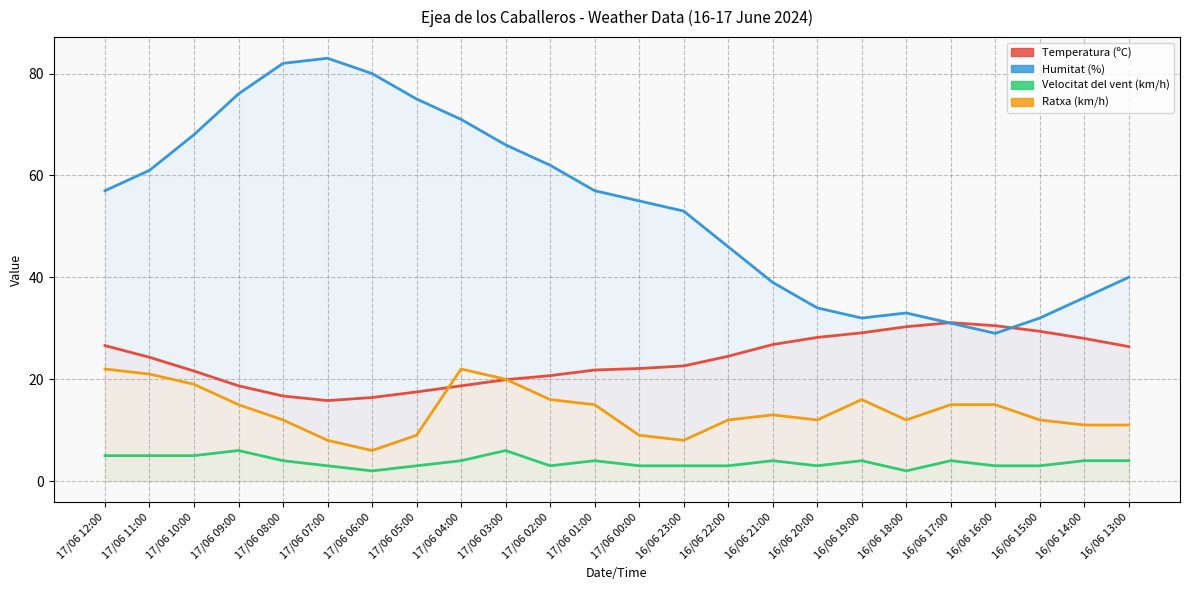

Where is the first local minimum for Humitat (%)?

16/06 19:00